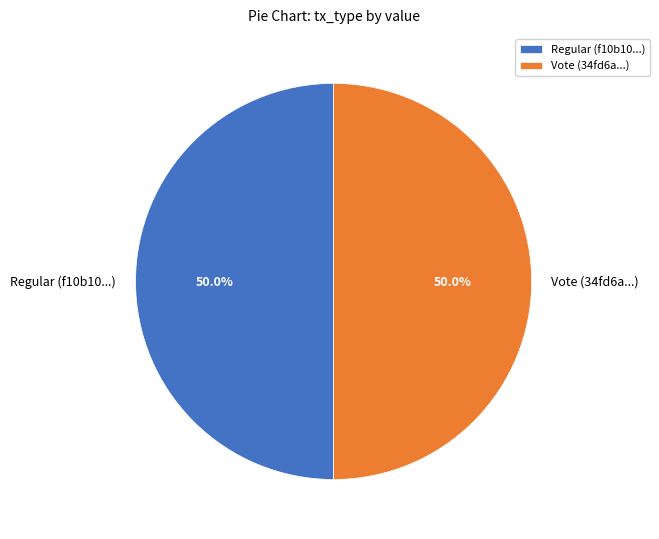

What is the ratio of the value at Regular (f10b10...) to the value at Vote (34fd6a...)?

1.0